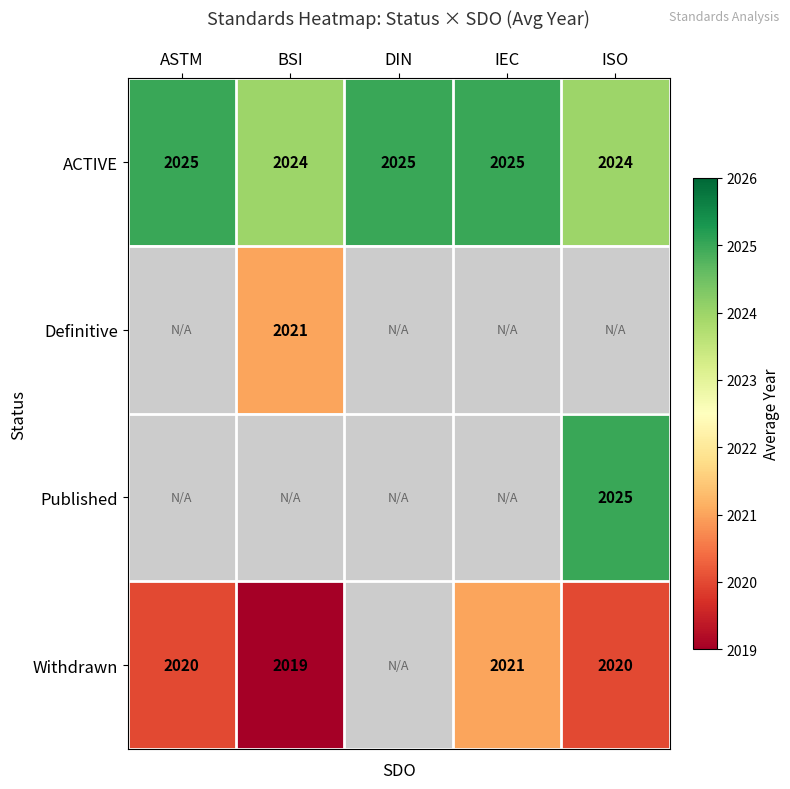

What is the sum of all ACTIVE values?

10123